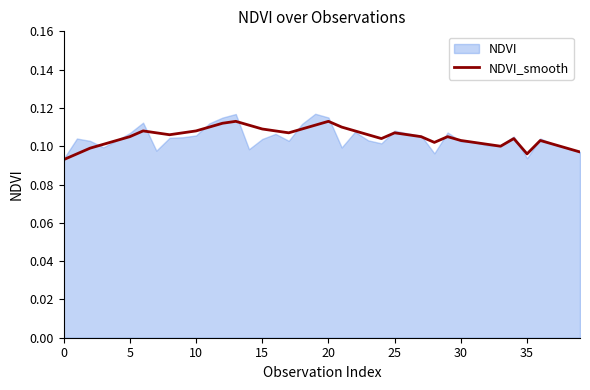

What is the sum of the values at 32 and 20?

0.2